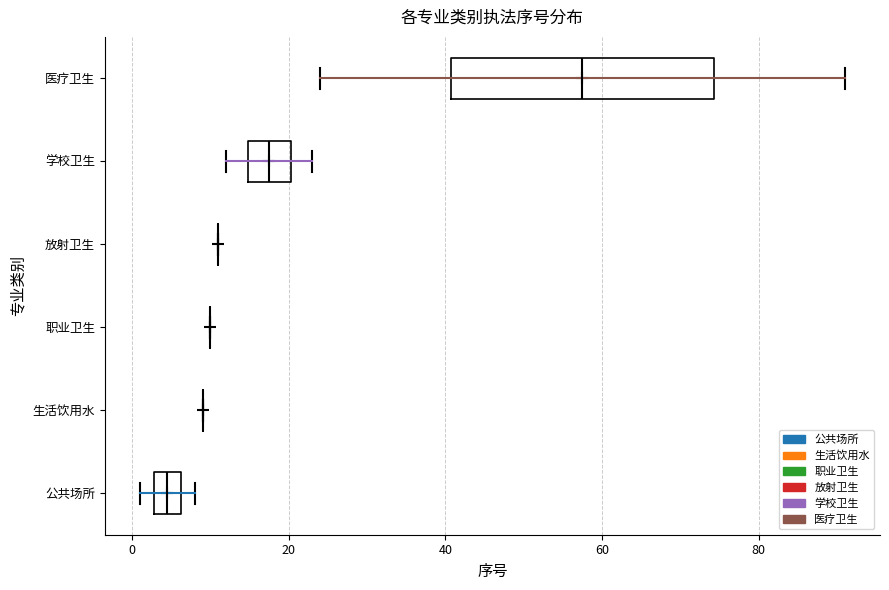

Comparing the boxes themselves (not the whiskers), which one is the widest?

医疗卫生